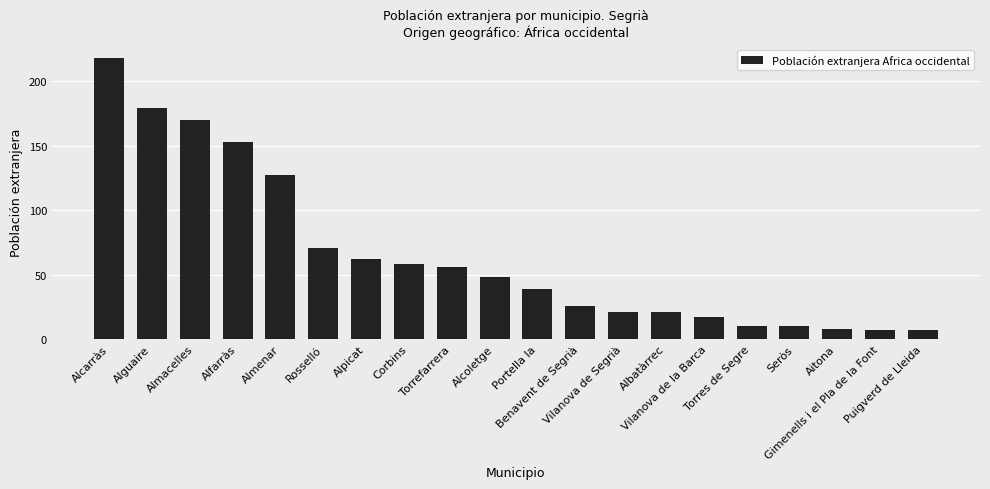

What is the minimum value shown in the chart?

7